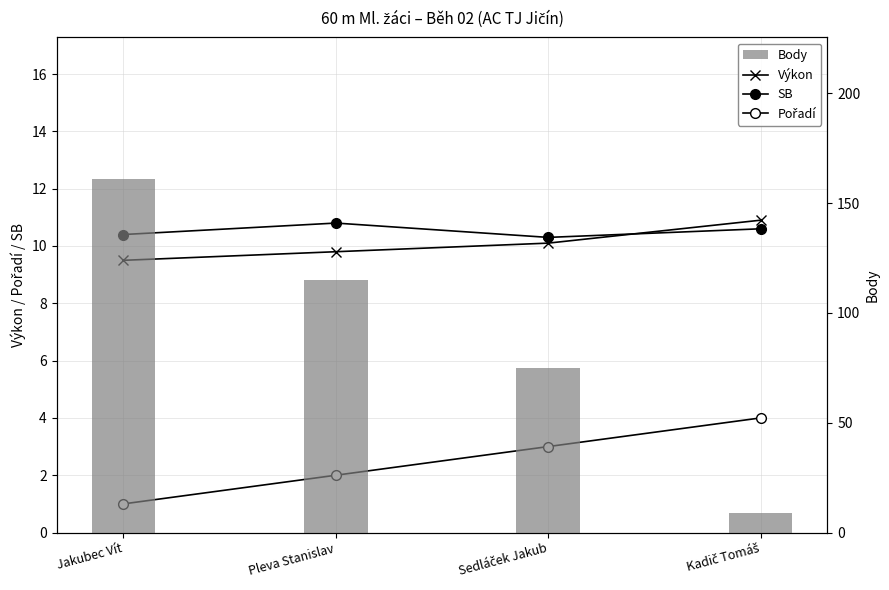

What is the value of the SB bar at the 3rd from the left?

10.3